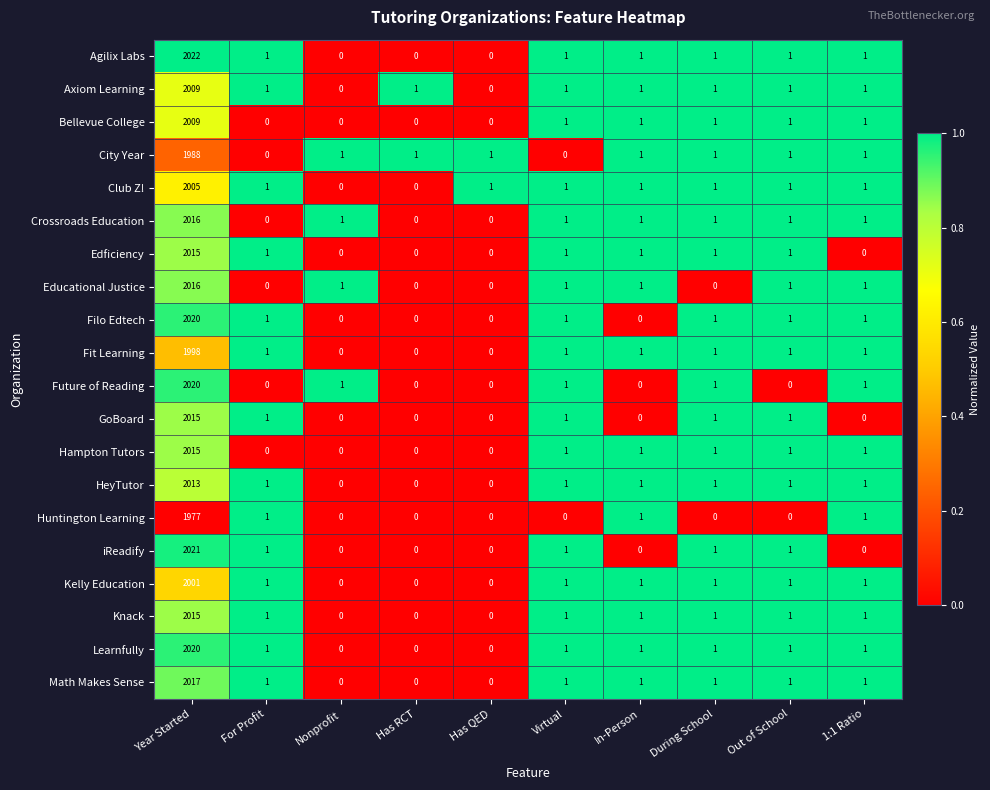

The Fit Learning series shows 1 at 1:1 Ratio. True or false?

True